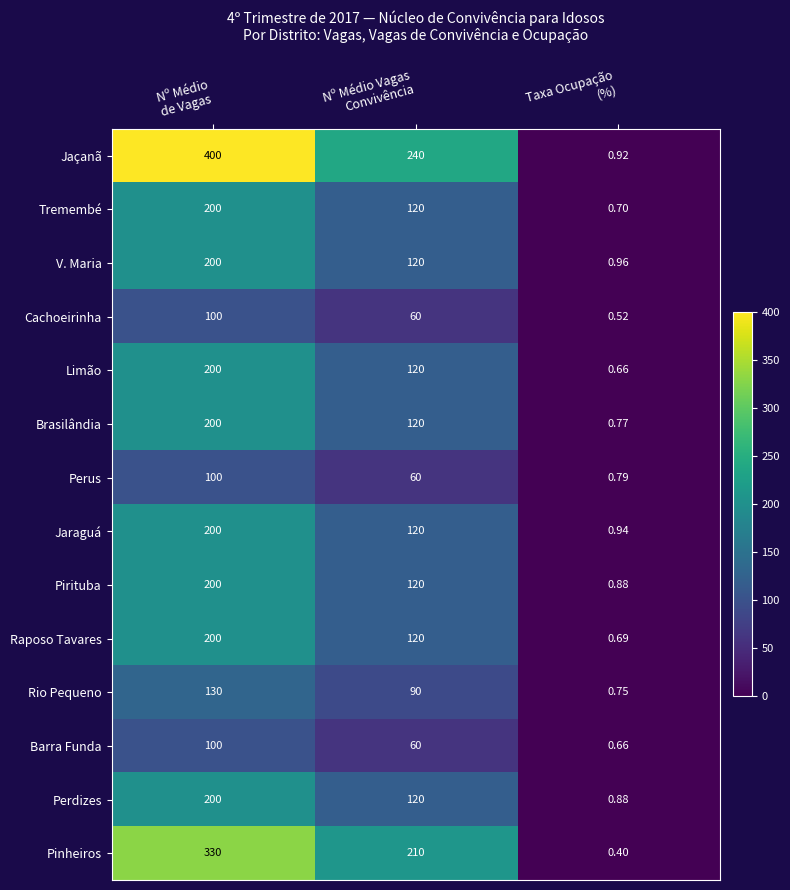

Rank the series at Taxa Ocupação (%) from highest to lowest value.

V. Maria, Jaraguá, Jaçanã, Pirituba, Perdizes, Perus, Brasilândia, Rio Pequeno, Tremembé, Raposo Tavares, Limão, Barra Funda, Cachoeirinha, Pinheiros